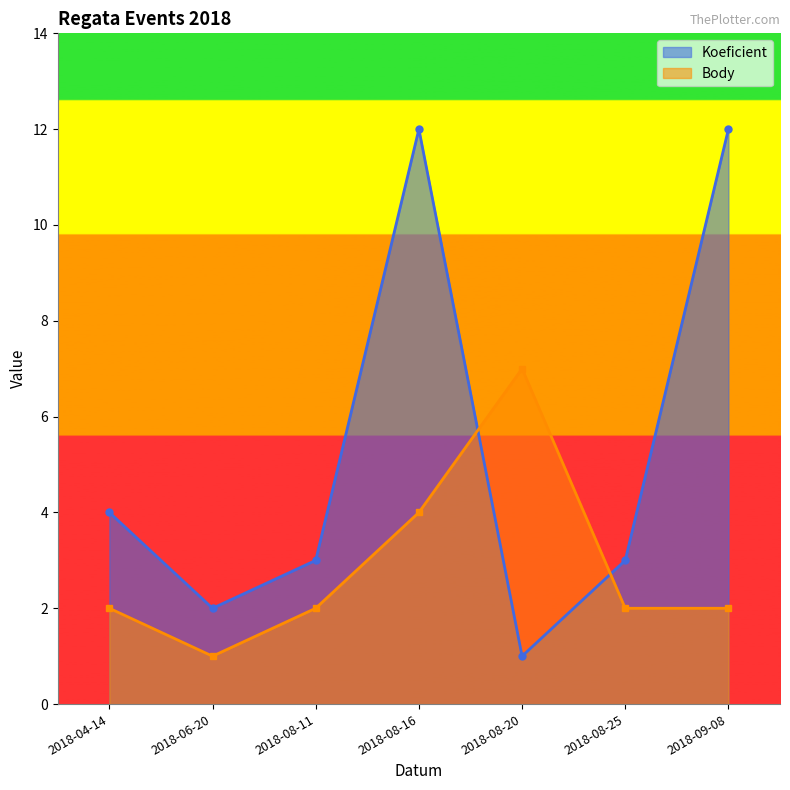

What position from the right is 2018-08-11?

5